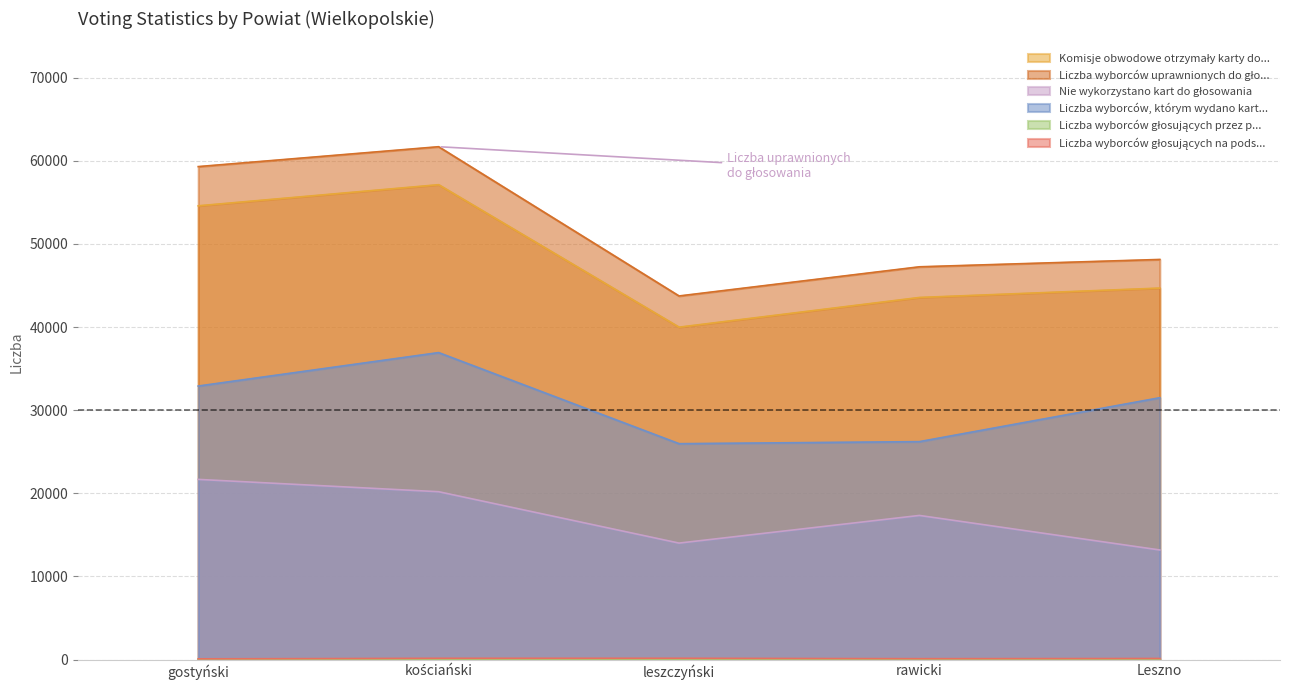

Count the number of data series in this chart.

6